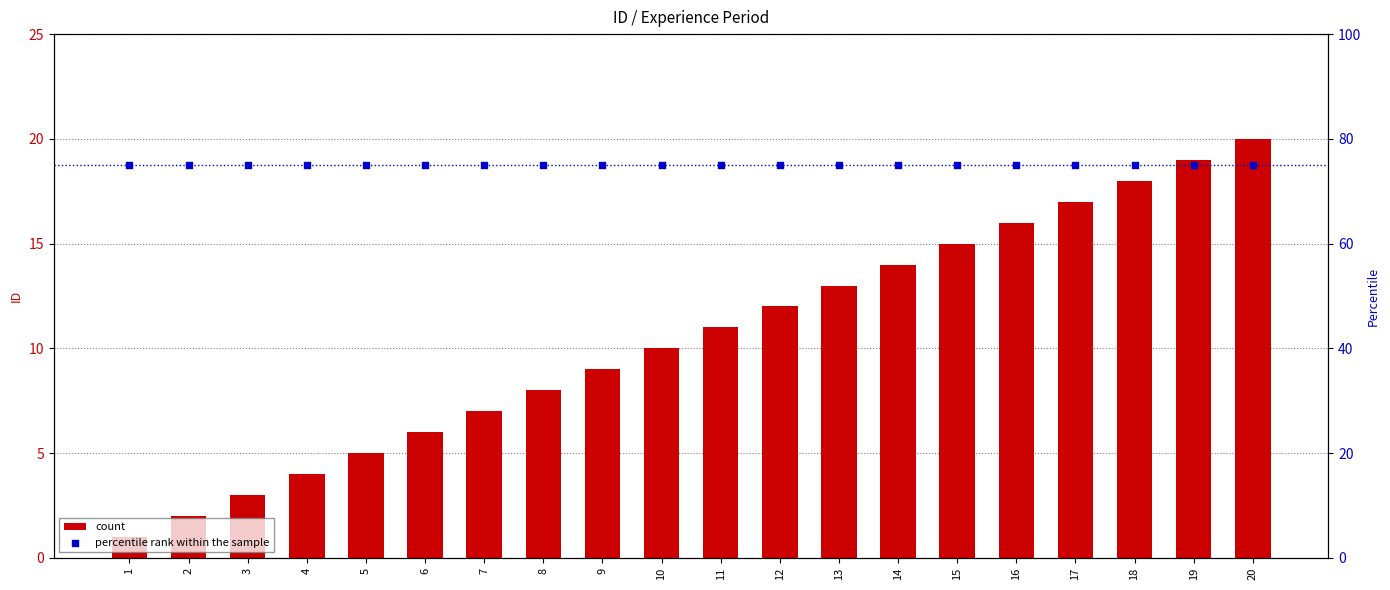

At which category is the sum across all series the highest?

20